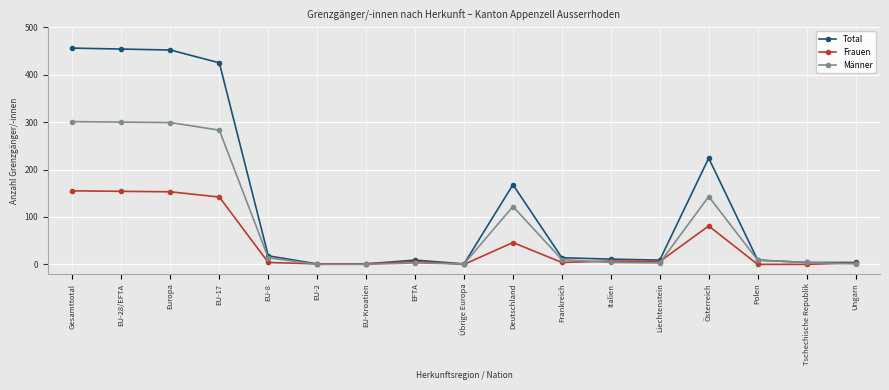

Which series has the largest total across all categories?

Total